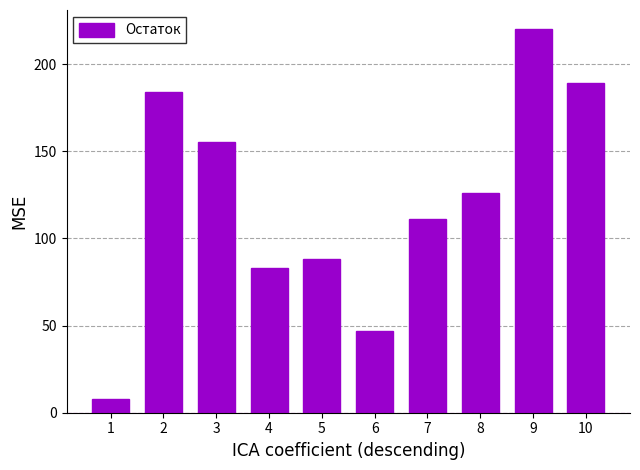

What is the sum of all values?

1211